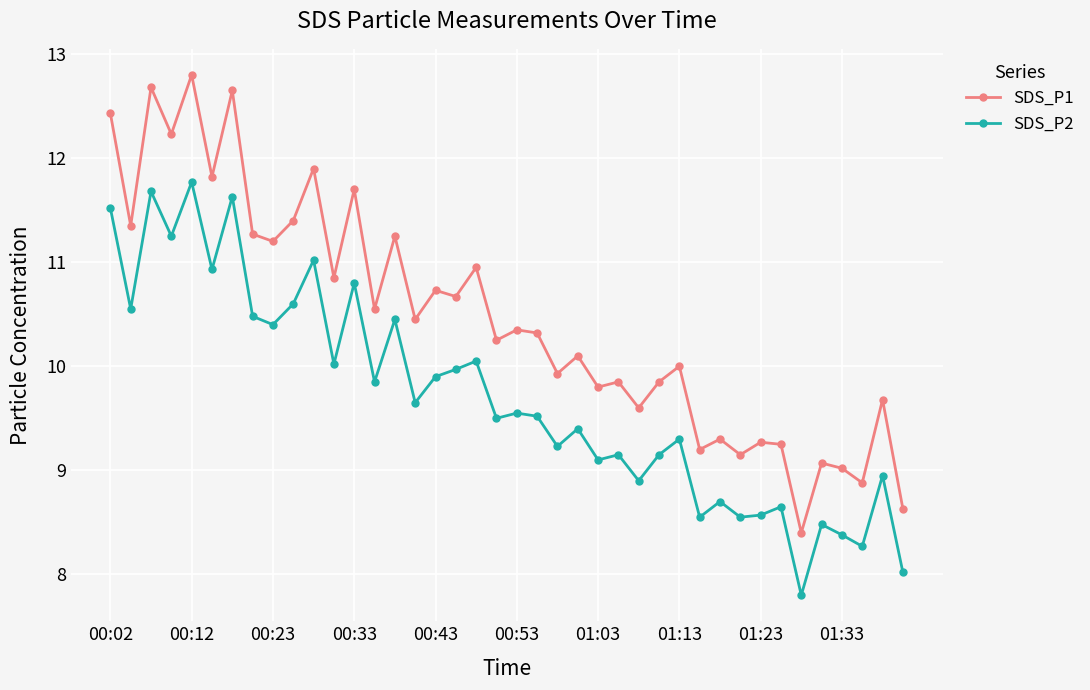

True or false: SDS_P2 and SDS_P1 cross at least once.

False